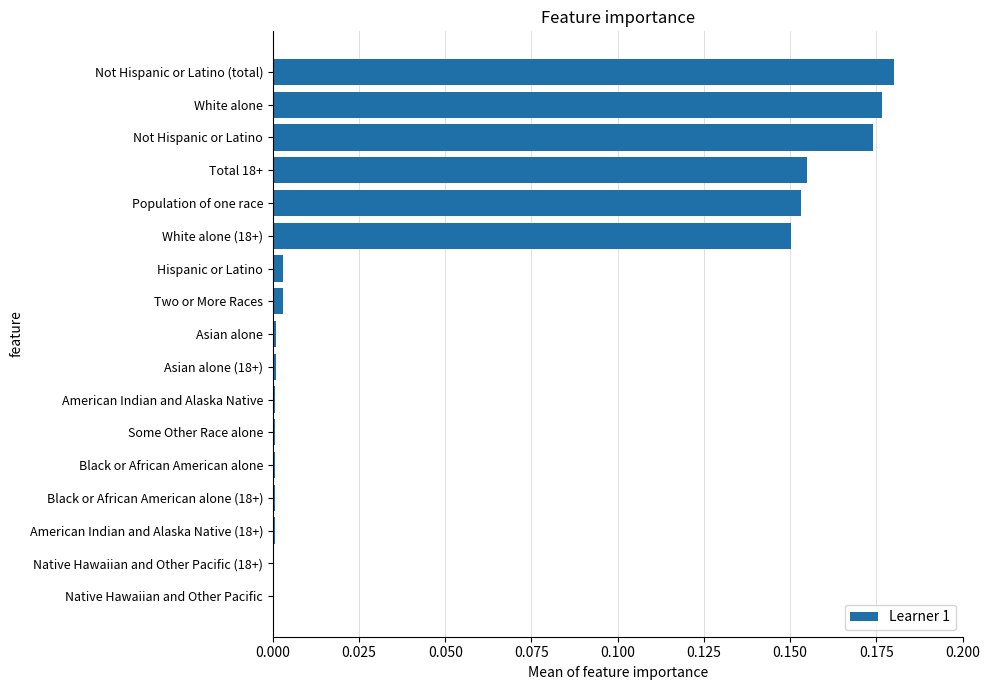

True or false: the data shows 0.0 at Not Hispanic or Latino (total).

False